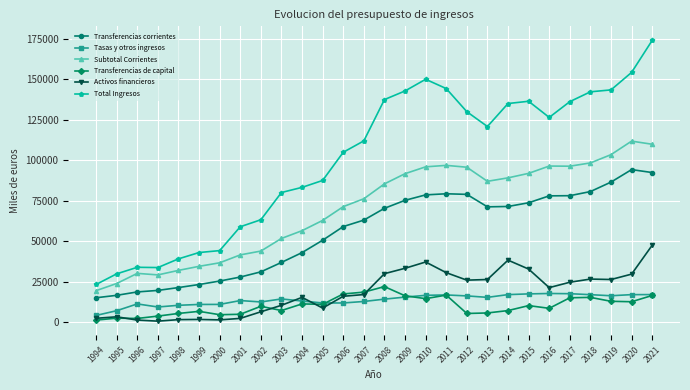

Count the number of categories in the chart.

28